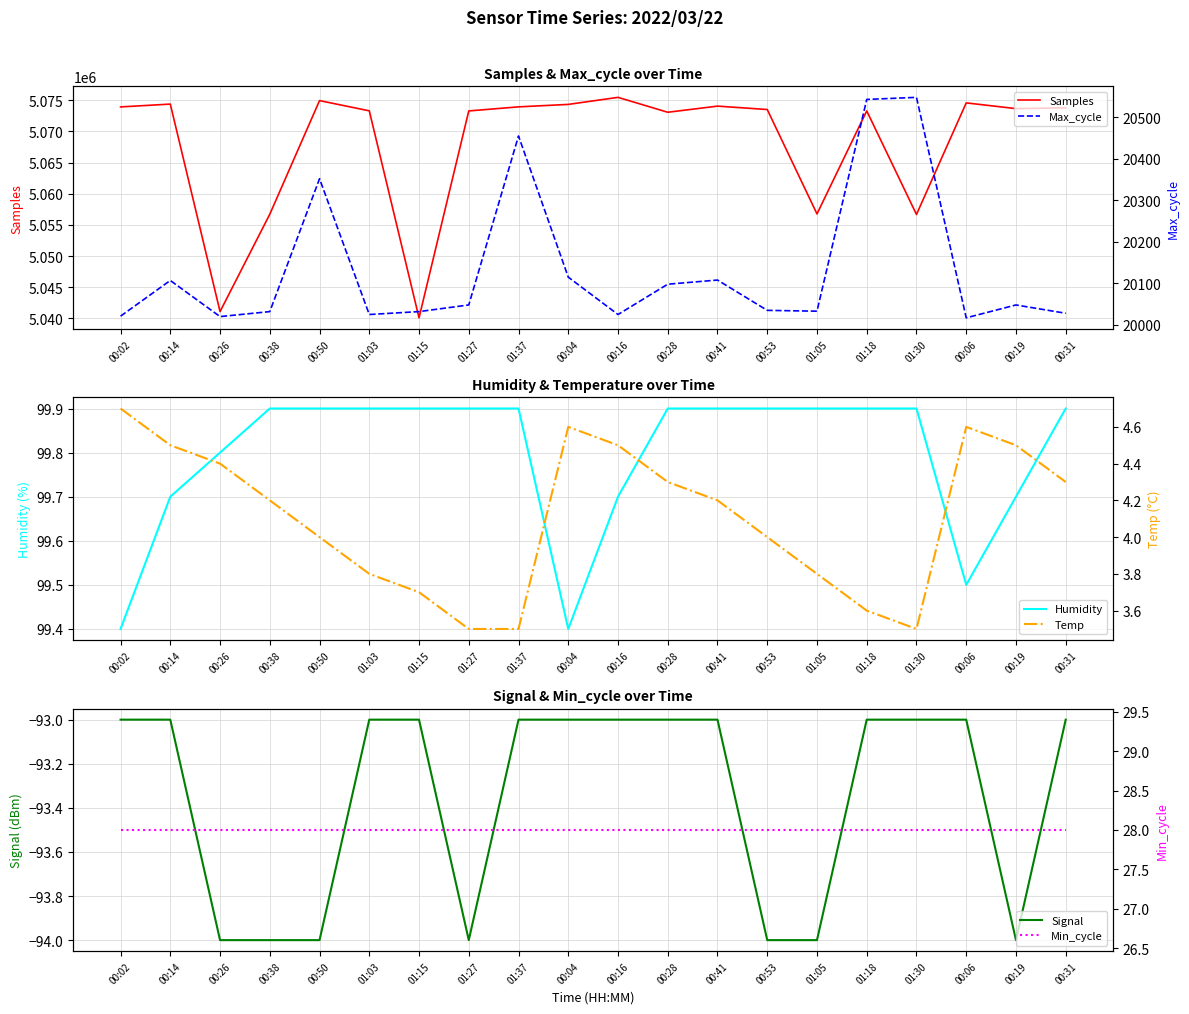

What is the label of the 14th point from the right?

01:15